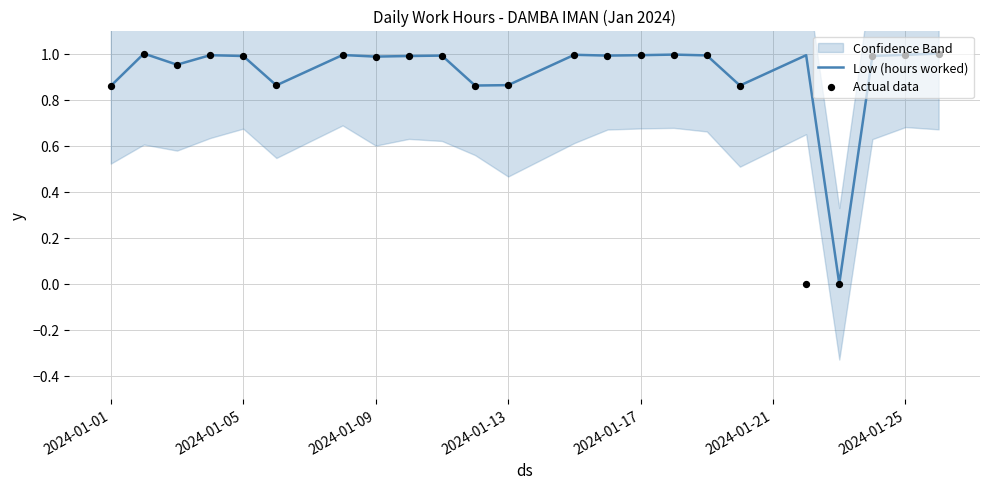

At how many categories does at least one series exceed 0?

22